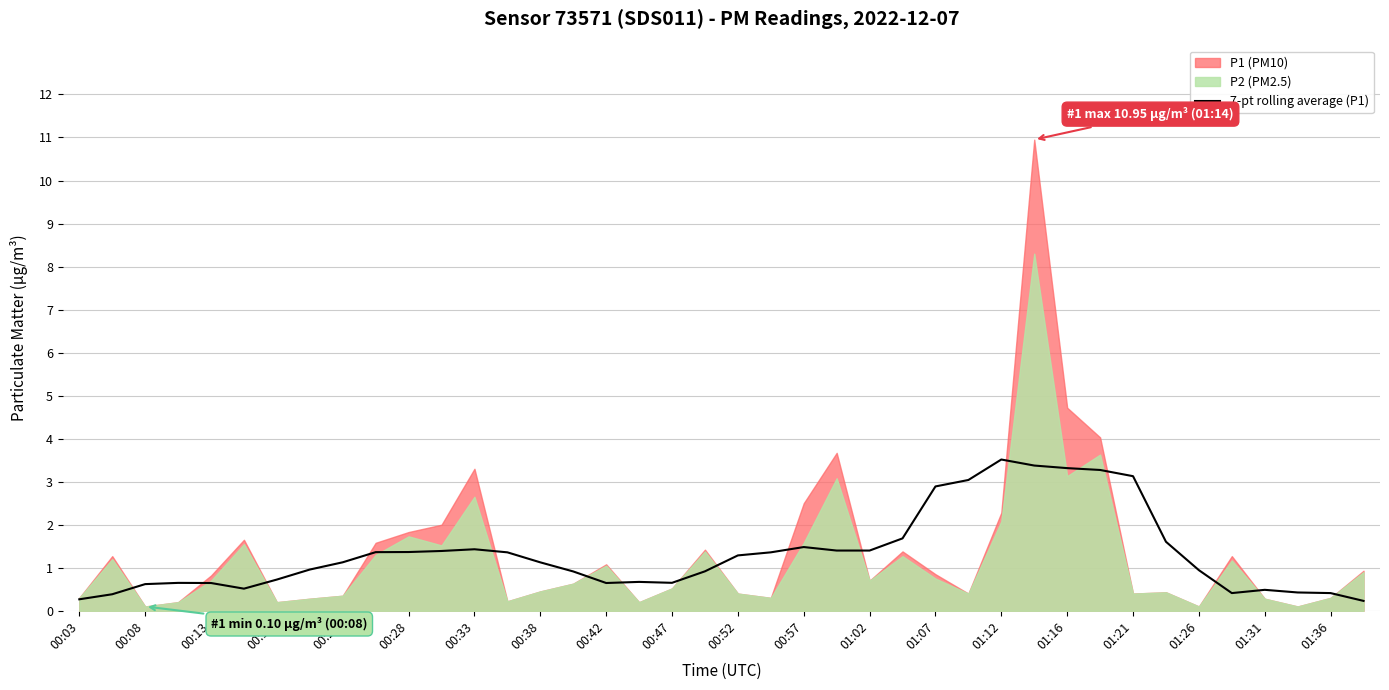

Reading right to left, transcribe all the data shown in this chart.

0.2	0.4	0.4	0.5	0.4	0.9	1.6	3.1	3.3	3.3	3.4	3.5	3.0	2.9	1.7	1.4	1.4	1.5	1.4	1.3	0.9	0.7	0.7	0.6	0.9	1.1	1.4	1.4	1.4	1.4	1.4	1.1	1.0	0.7	0.5	0.6	0.6	0.6	0.4	0.3